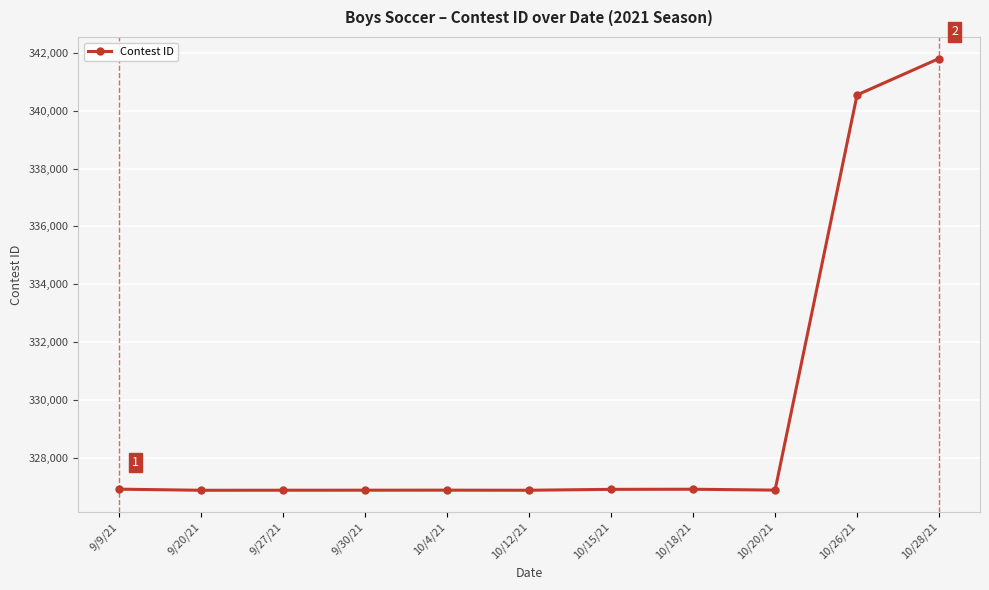

Approximately how many times larger is the value at 10/4/21 compared to 9/30/21?

1.0